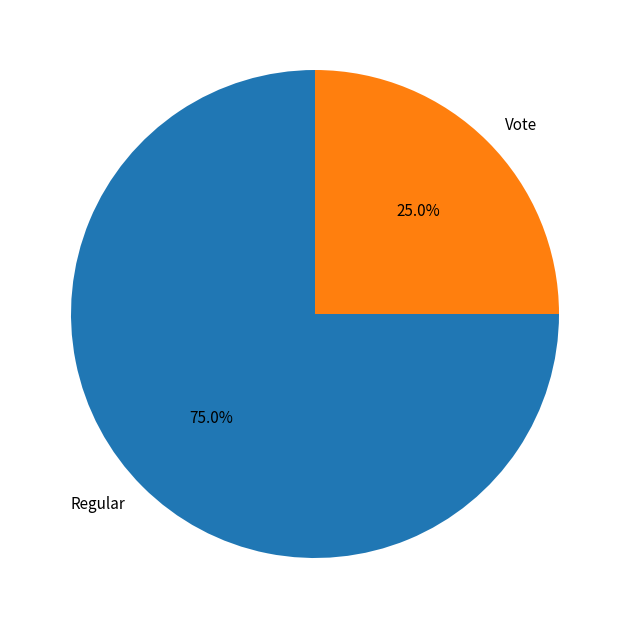

Count the number of slices in the pie.

2